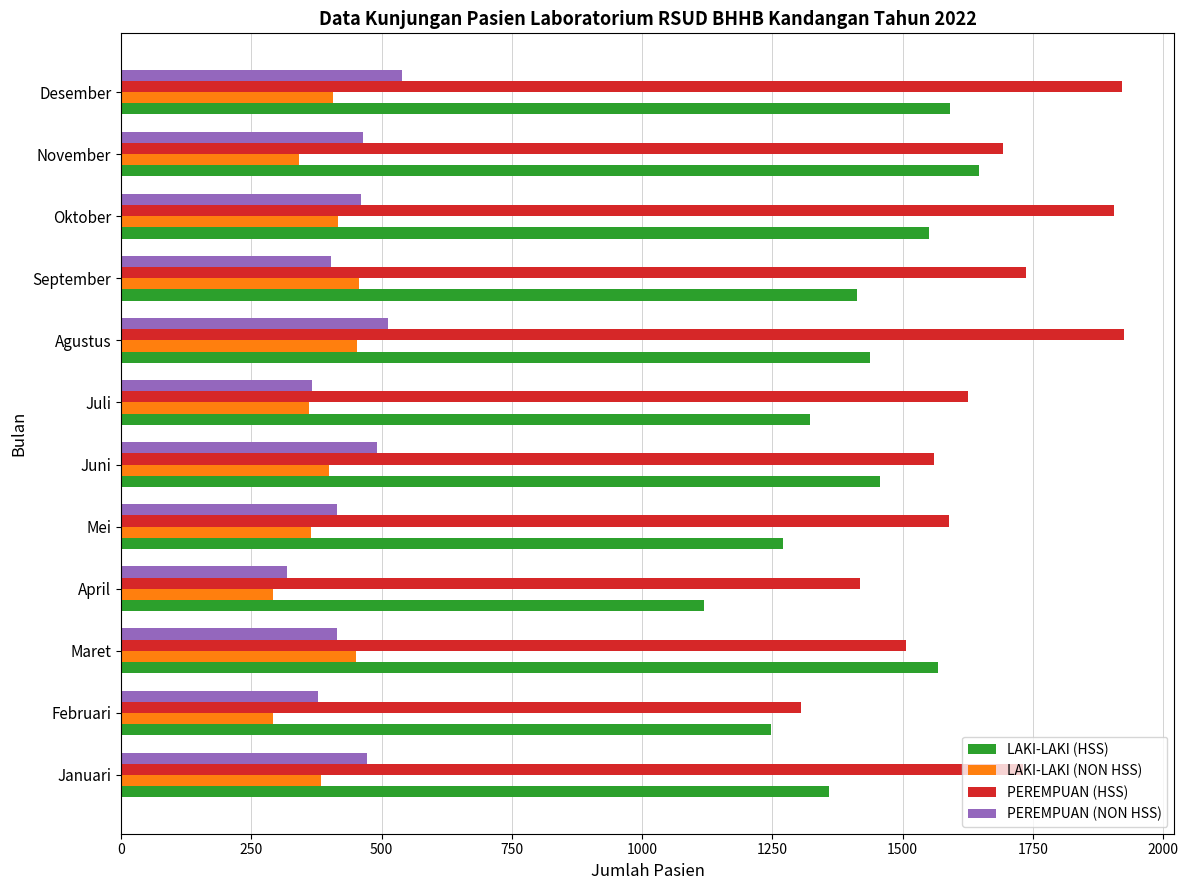

What is the minimum value shown in the chart?

291